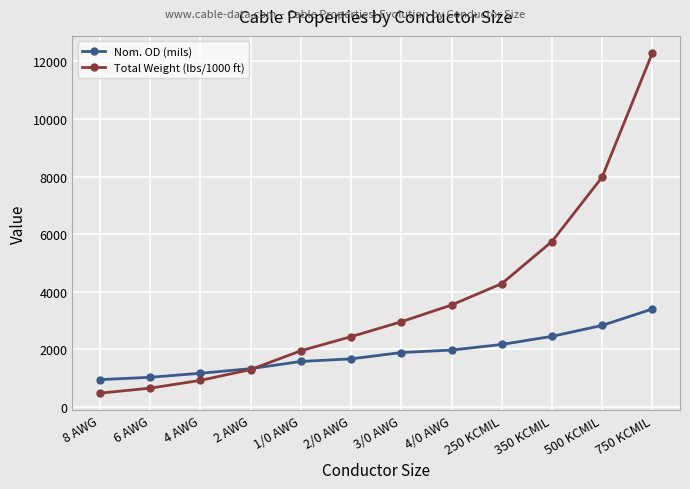

True or false: Nom. OD (mils) has a value of 3398 at 750 KCMIL.

True